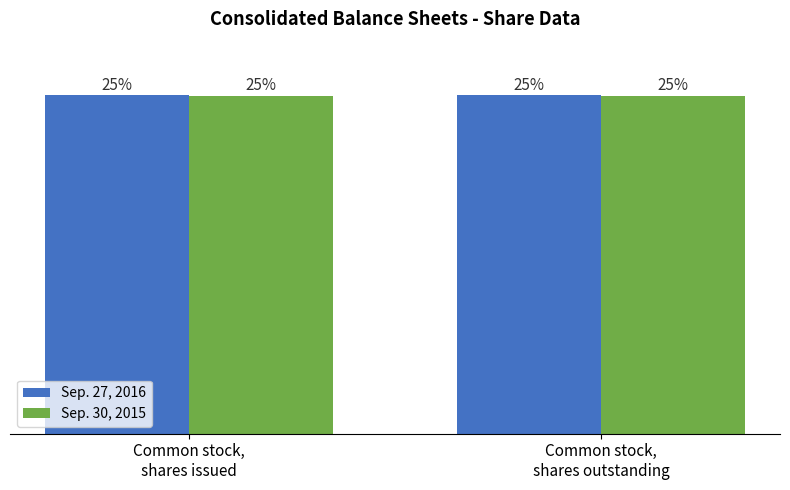

What is the sum of all Sep. 27, 2016 values?

24565250